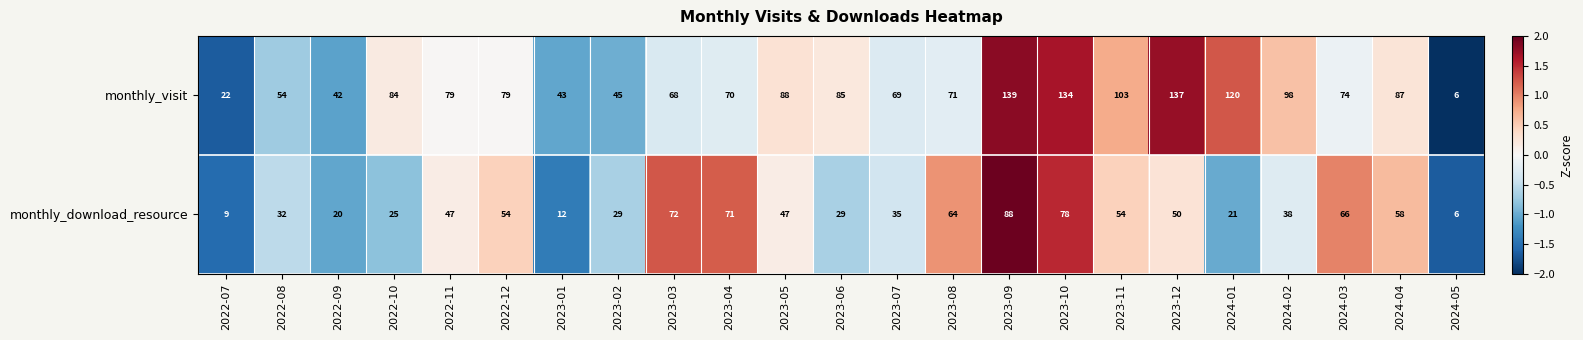

The value of monthly_download_resource at 2023-08 is 64. True or false?

True